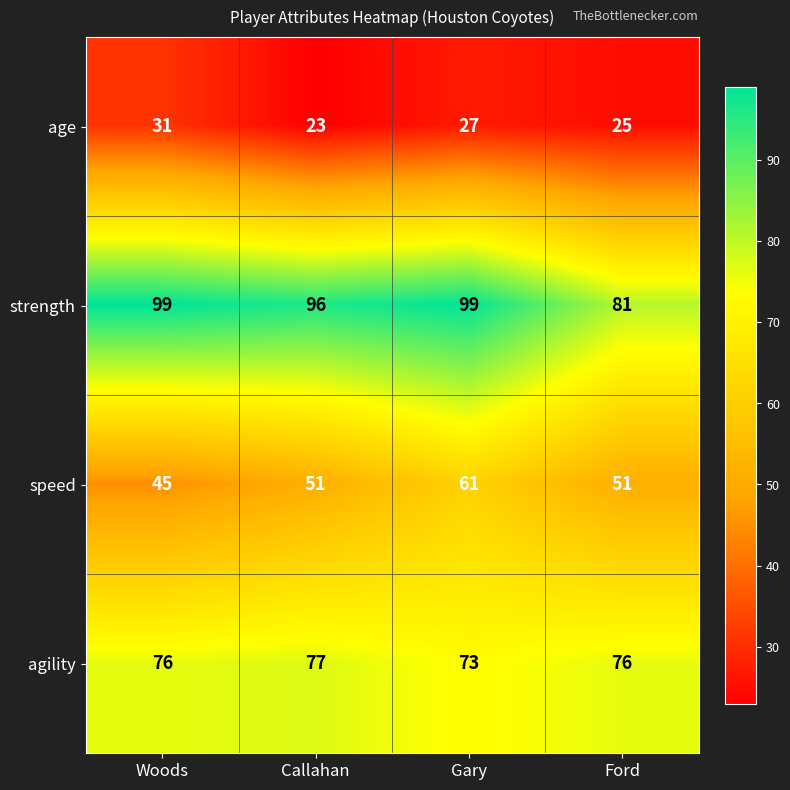

Is the value of agility at Gary greater than the value of strength at Woods?

No